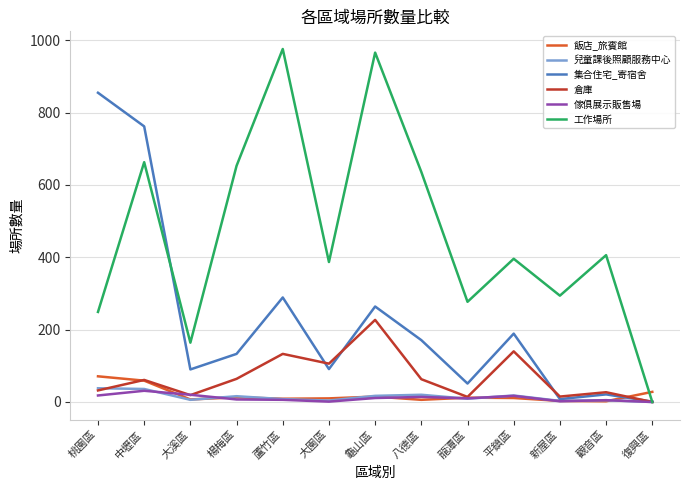

Which series changed the most between 桃園區 and 新屋區?

集合住宅_寄宿舍